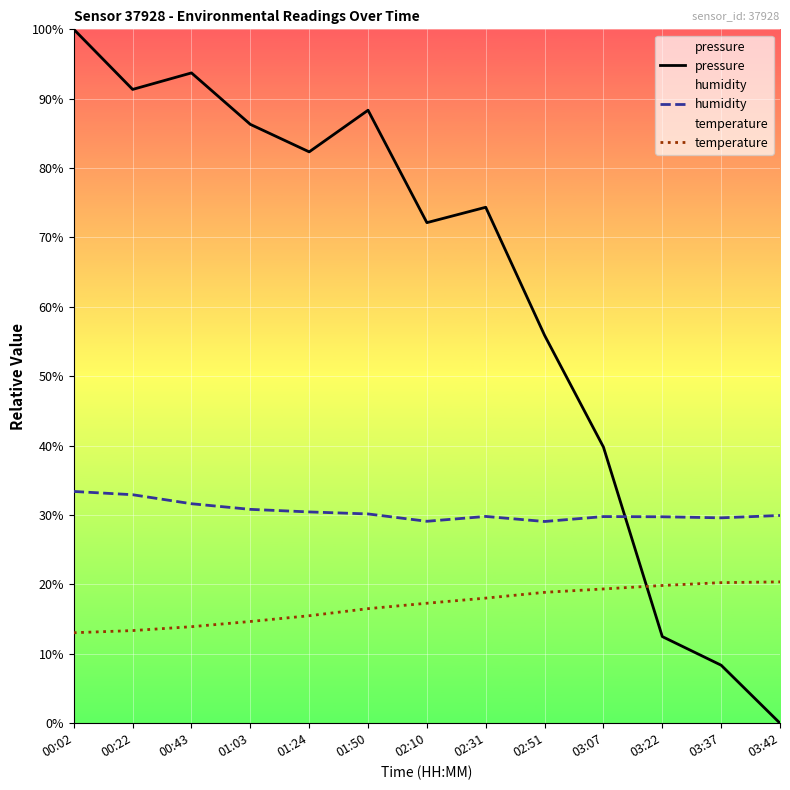

What is the average value of the pressure series?

61.9